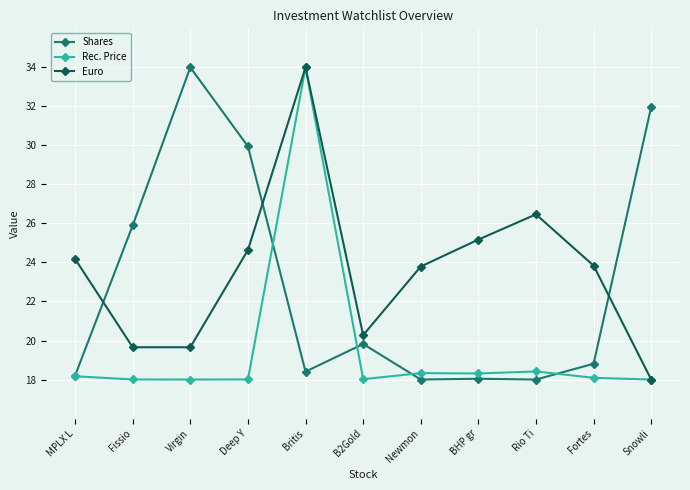

True or false: Rec. Price has more than 0 interior local peaks.

True